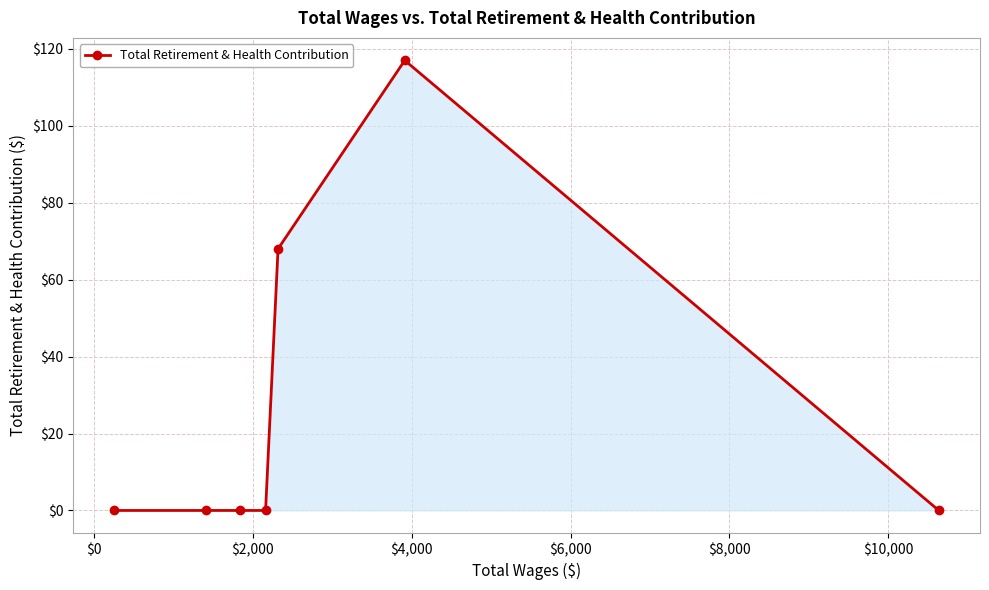

What is the difference between the second highest and second lowest values?

68